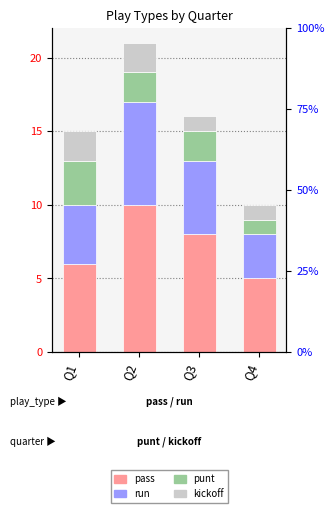

The value of pass at Q2 is 10. True or false?

True